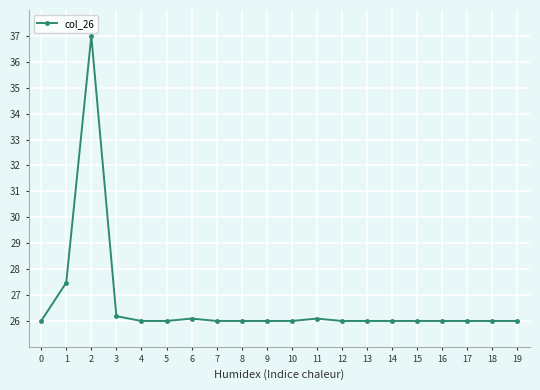

True or false: there are more than 0 points higher than both neighbors.

True